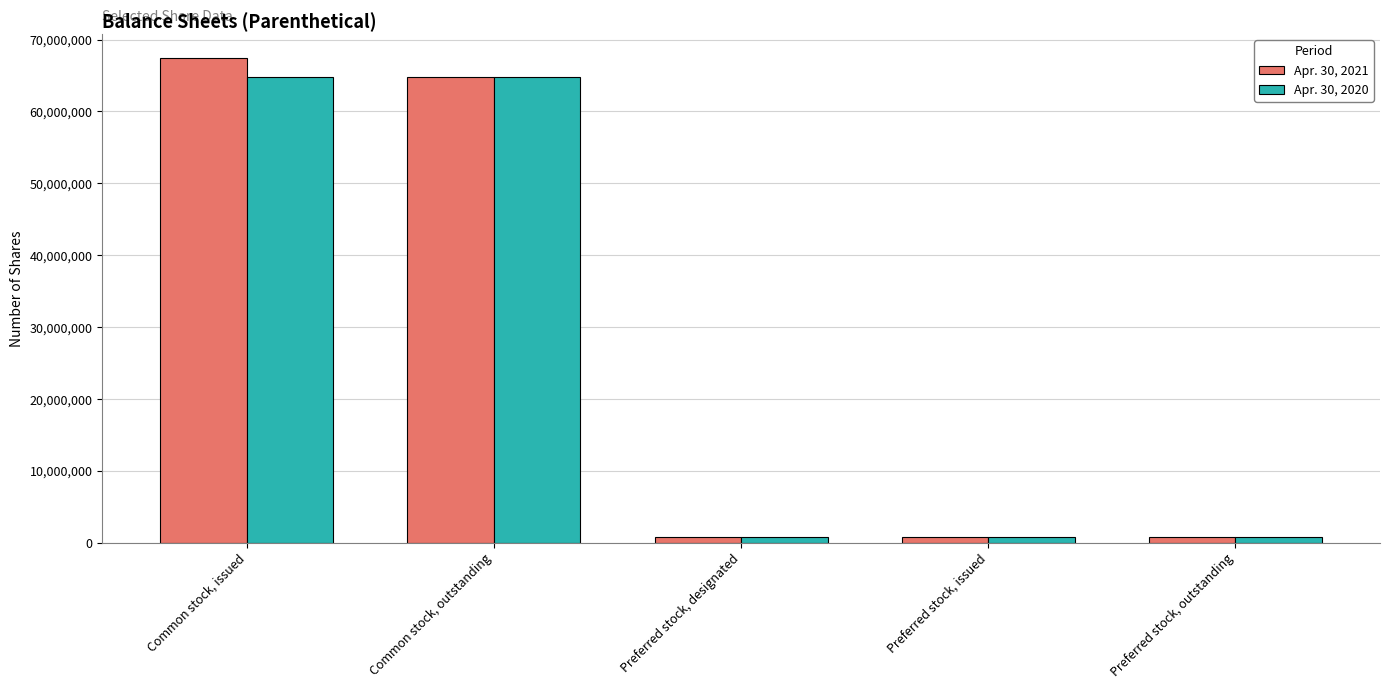

What is the sum of the Apr. 30, 2021 values at Preferred stock, designated and Common stock, outstanding?

65512858